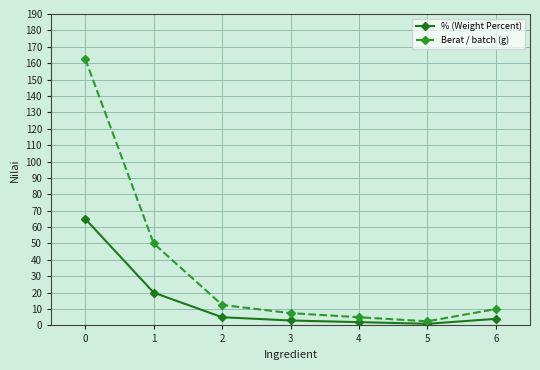

What is the greatest value displayed?

162.5